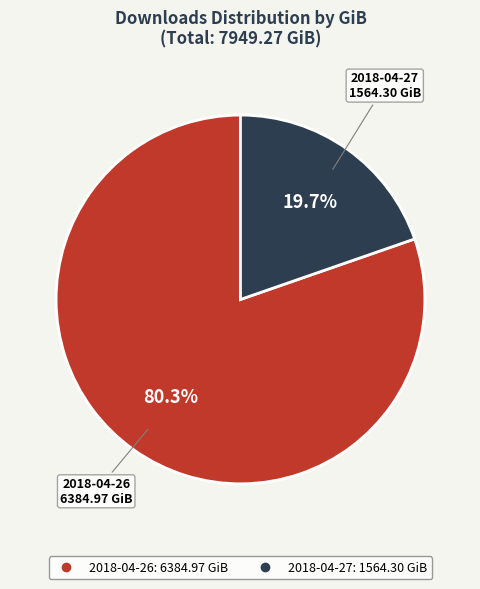

How many segments does this pie chart have?

2